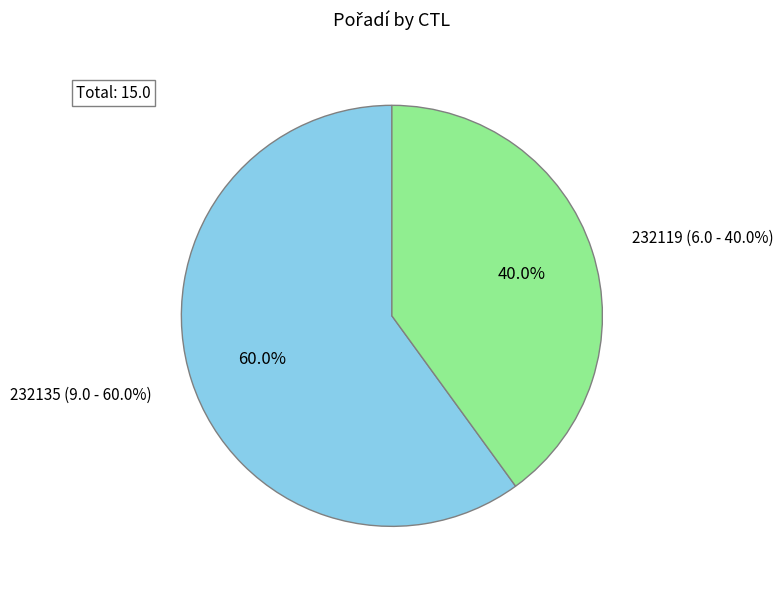

How many slices are in this pie chart?

2